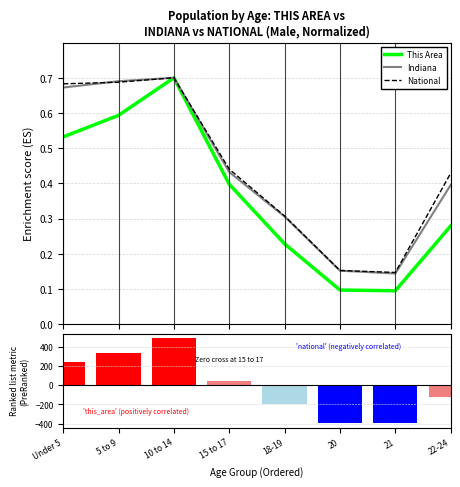

Reading right to left, transcribe all the data shown in this chart.

This Area: 22-24=0.3	21=0.1	20=0.1	18-19=0.2	15 to 17=0.4	10 to 14=0.7	5 to 9=0.6	Under 5=0.5
Indiana: 22-24=0.4	21=0.1	20=0.2	18-19=0.3	15 to 17=0.4	10 to 14=0.7	5 to 9=0.7	Under 5=0.7
National: 22-24=0.4	21=0.1	20=0.2	18-19=0.3	15 to 17=0.4	10 to 14=0.7	5 to 9=0.7	Under 5=0.7
Ranked list metric (This Area): 22-24=-126.6	21=-397.6	20=-394.6	18-19=-201.6	15 to 17=47.4	10 to 14=492.4	5 to 9=335.4	Under 5=245.4